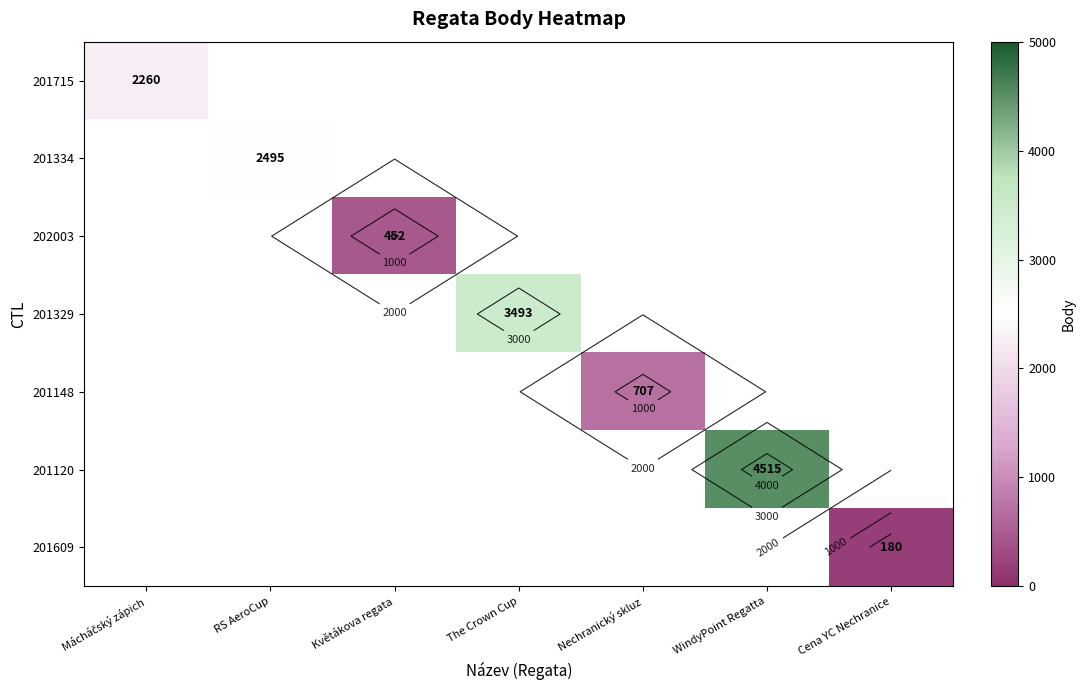

How many values in 201609 are above zero?

1